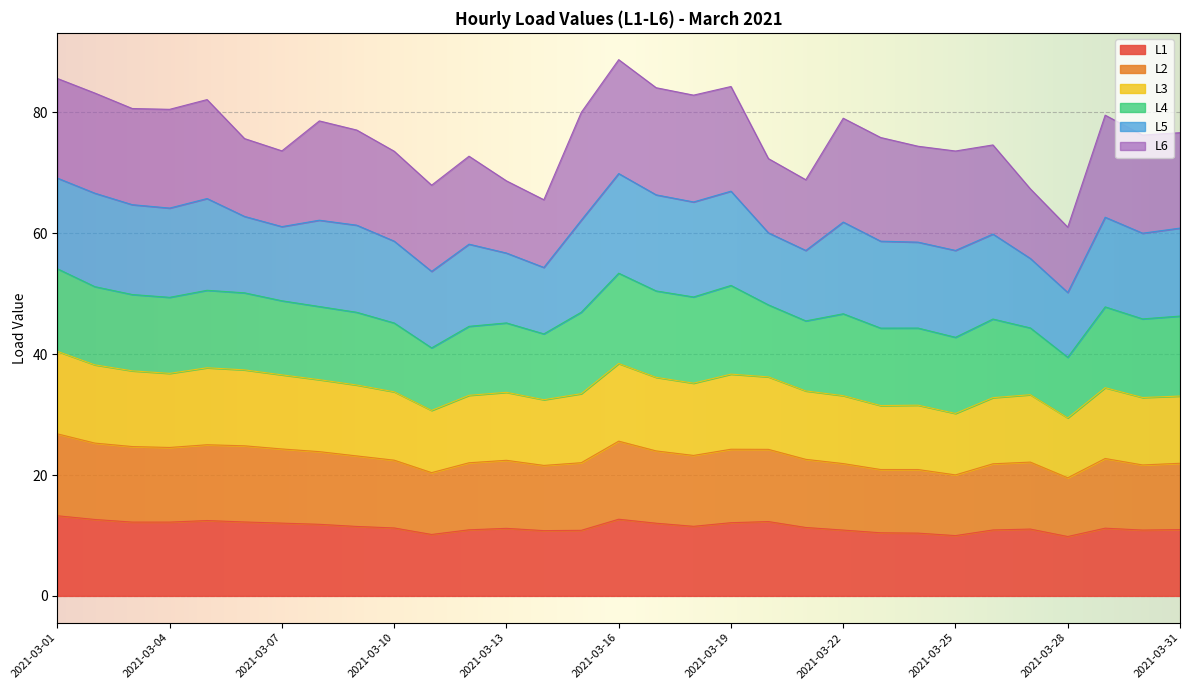

True or false: L1 and L2 intersect in this chart.

False